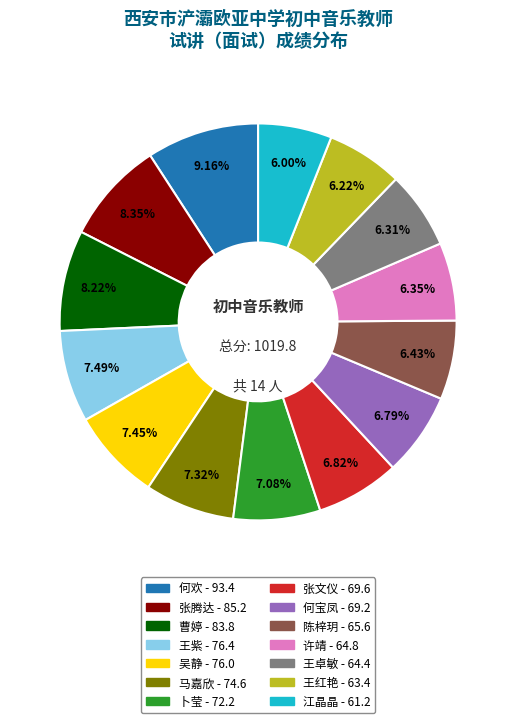

Is 吴静 the majority of the pie?

No